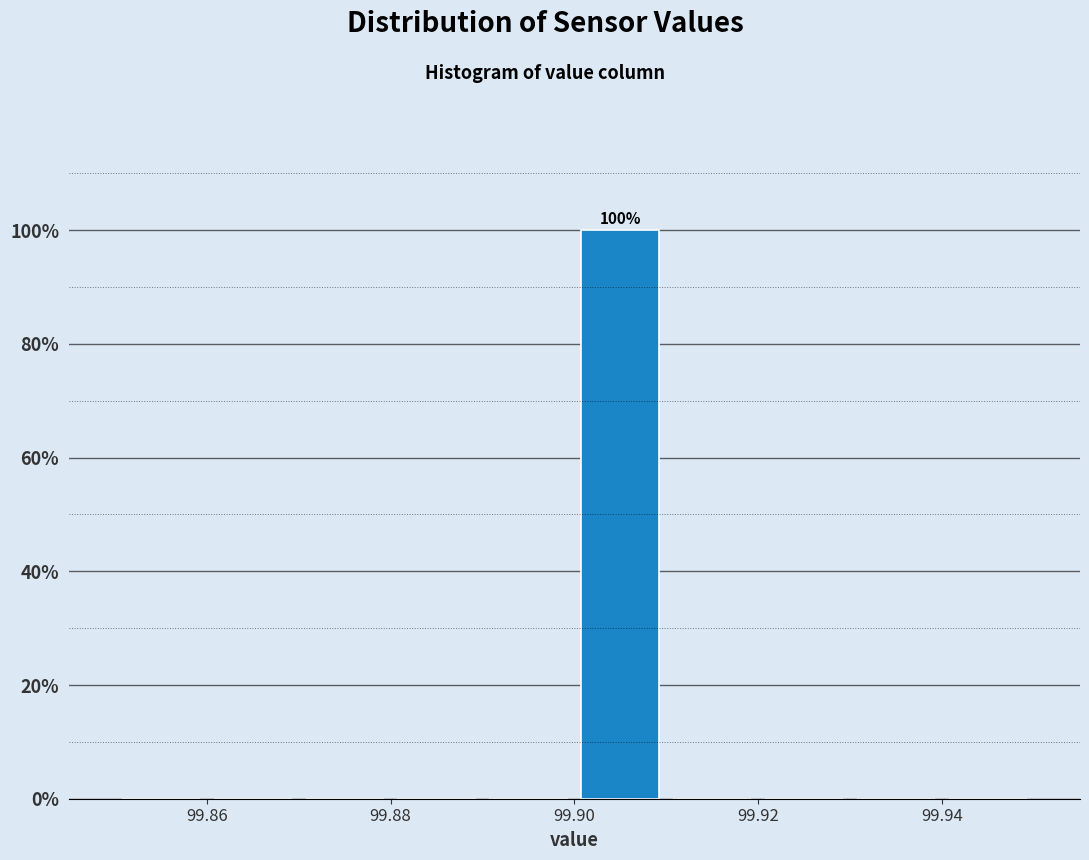

Which range on the x-axis has the tallest bar?

99.90 to 99.91